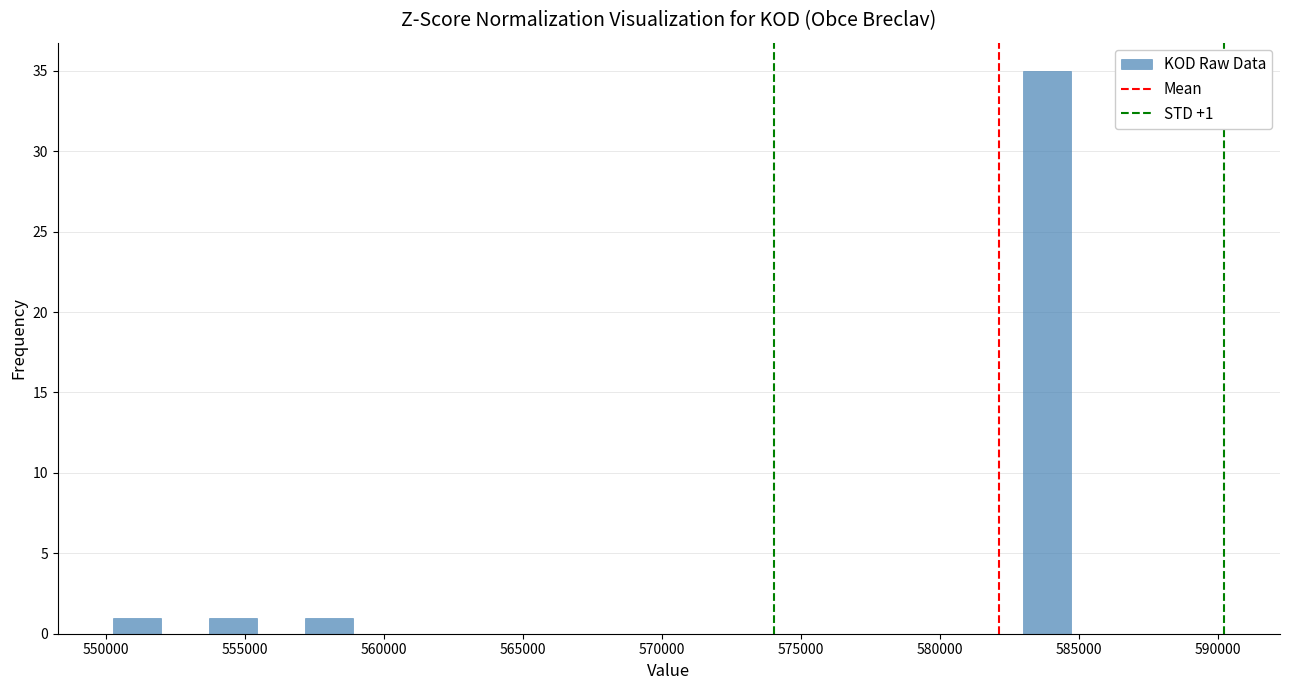

Read against the x-axis, roughly where is the centre of the tallest bar?

584000